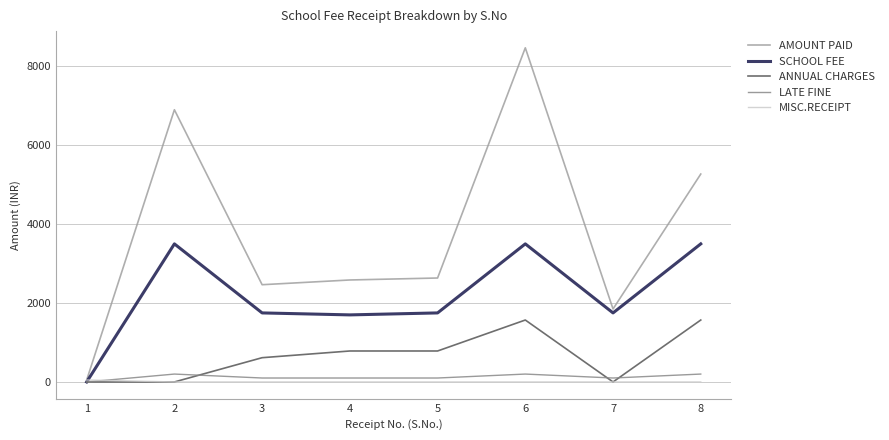

Which series changed the most between 1 and 7?

AMOUNT PAID